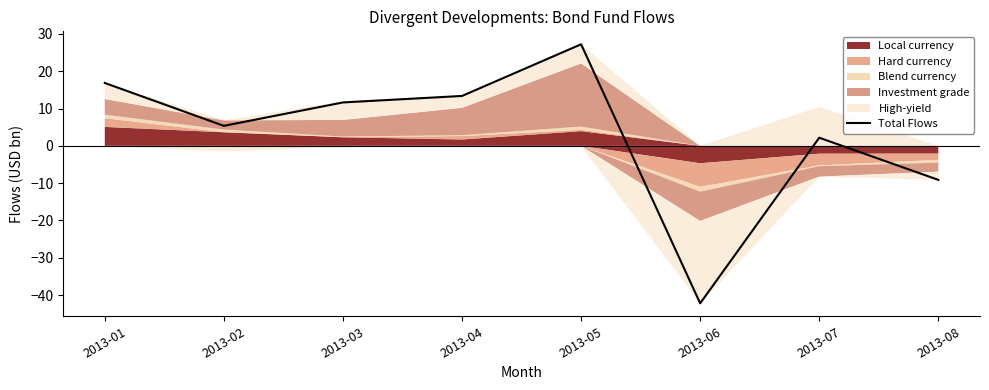

What is the value of the 5th point from the left?

27.2